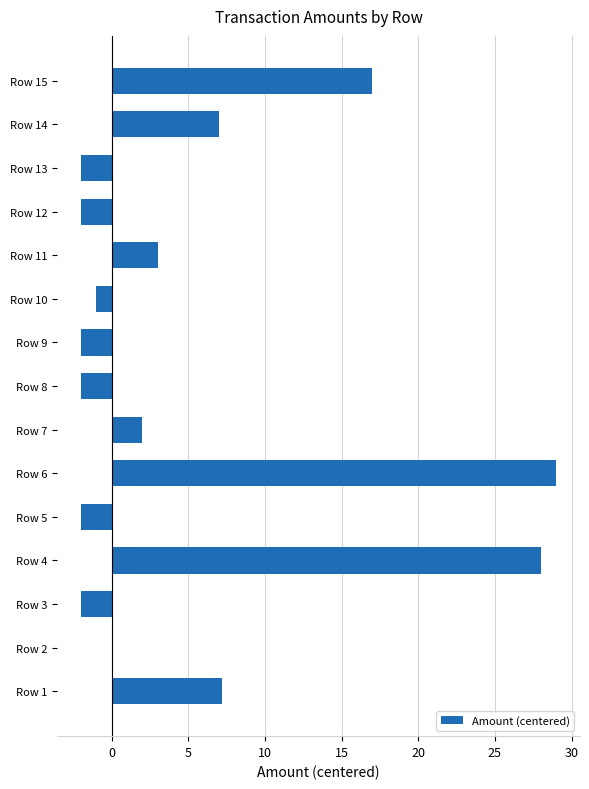

What is the change in value from Row 3 to Row 4?

+30.0